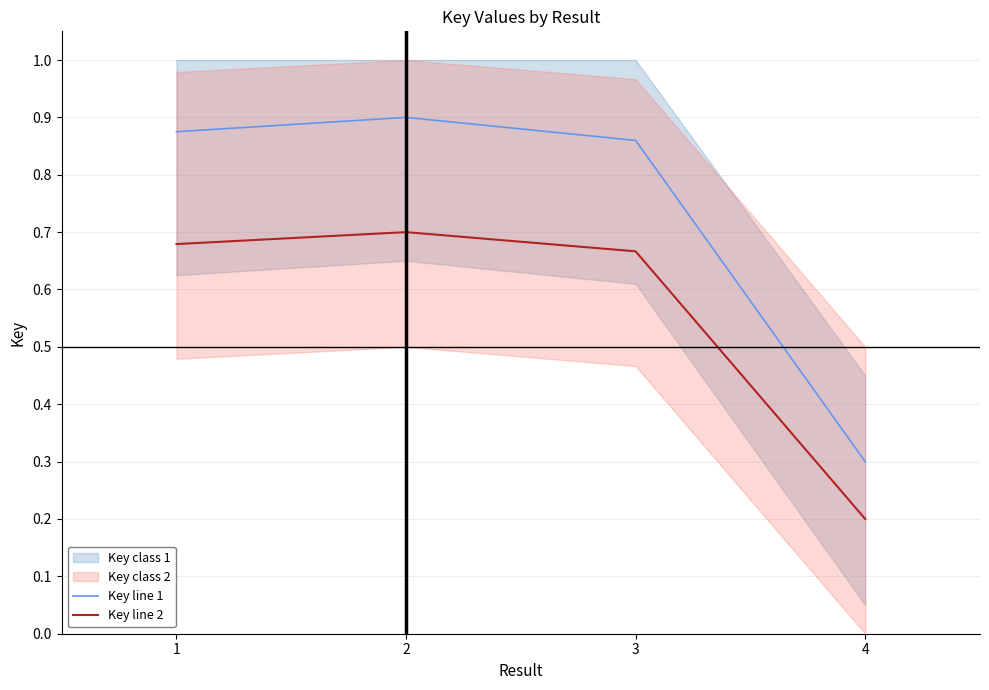

Is this an area chart (filled region under the line)?

No